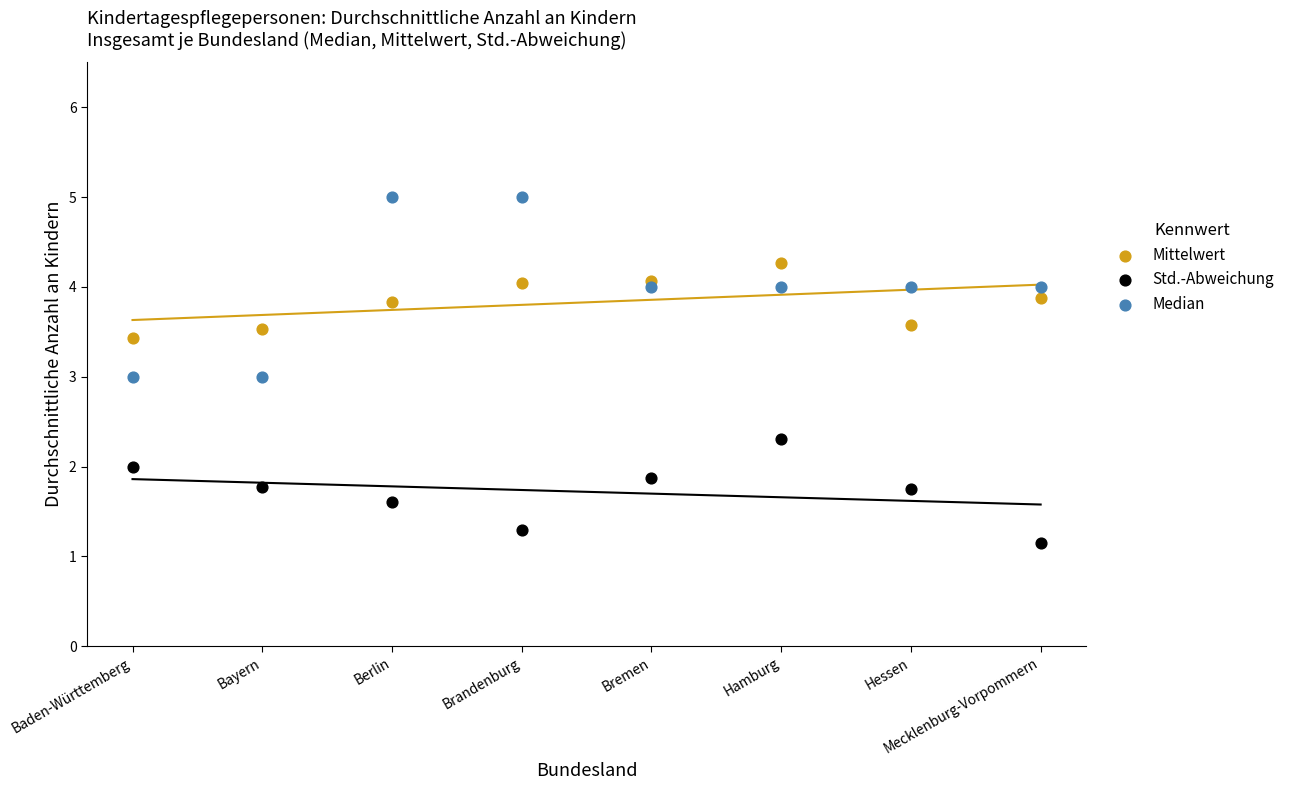

Which series contains the lowest Y value?

Std.-Abweichung